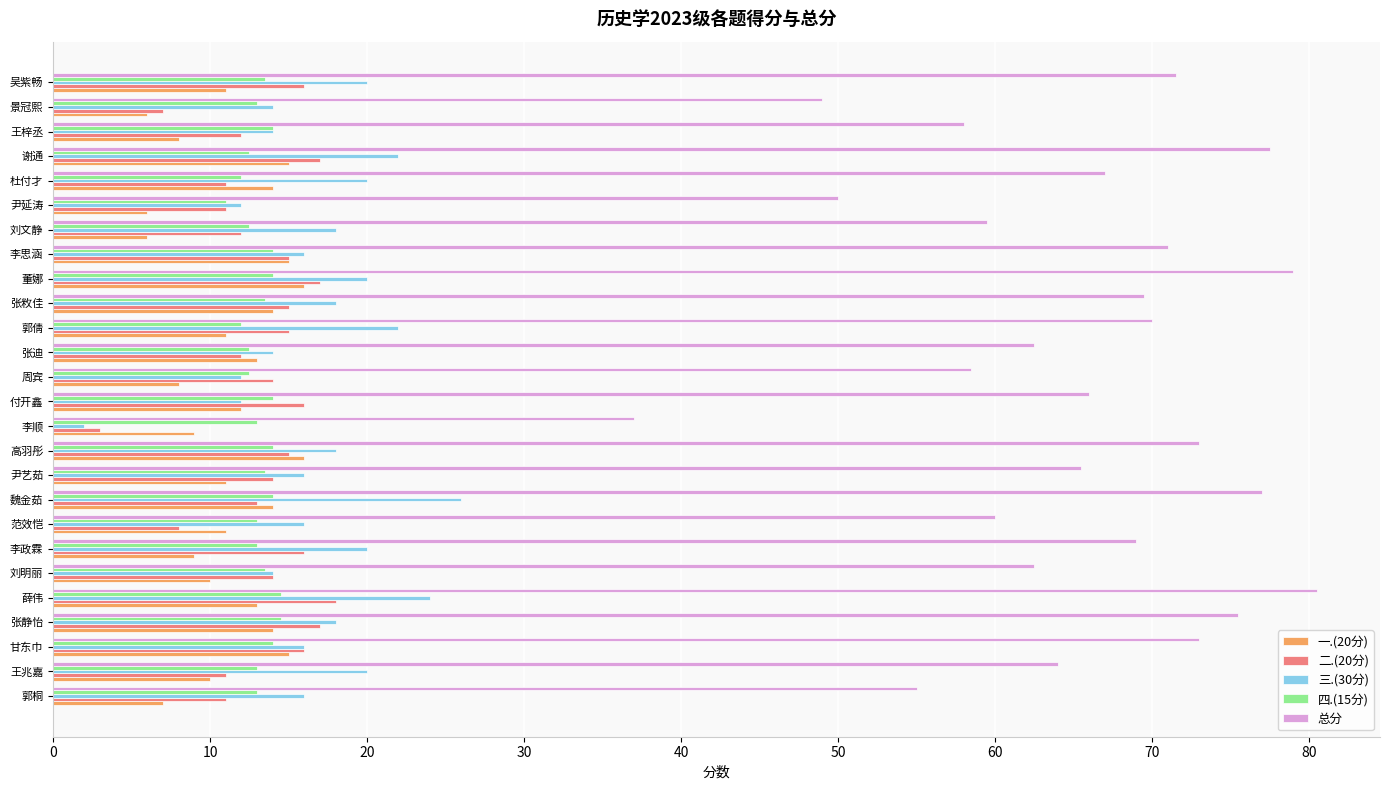

What are all the series names shown in the legend?

一.(20分), 二.(20分), 三.(30分), 四.(15分), 总分